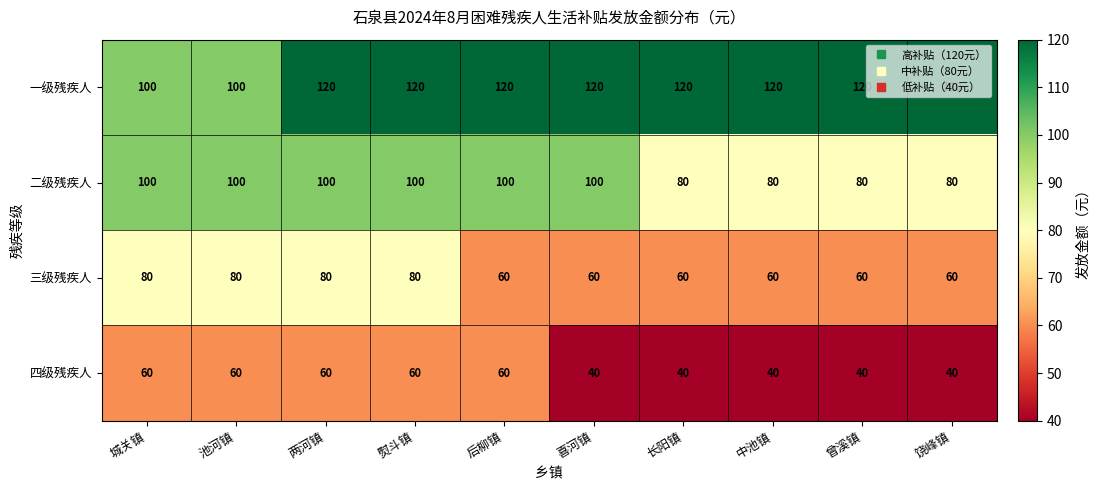

What is the sum of the 一级残疾人 values at 喜河镇 and 长阳镇?

240